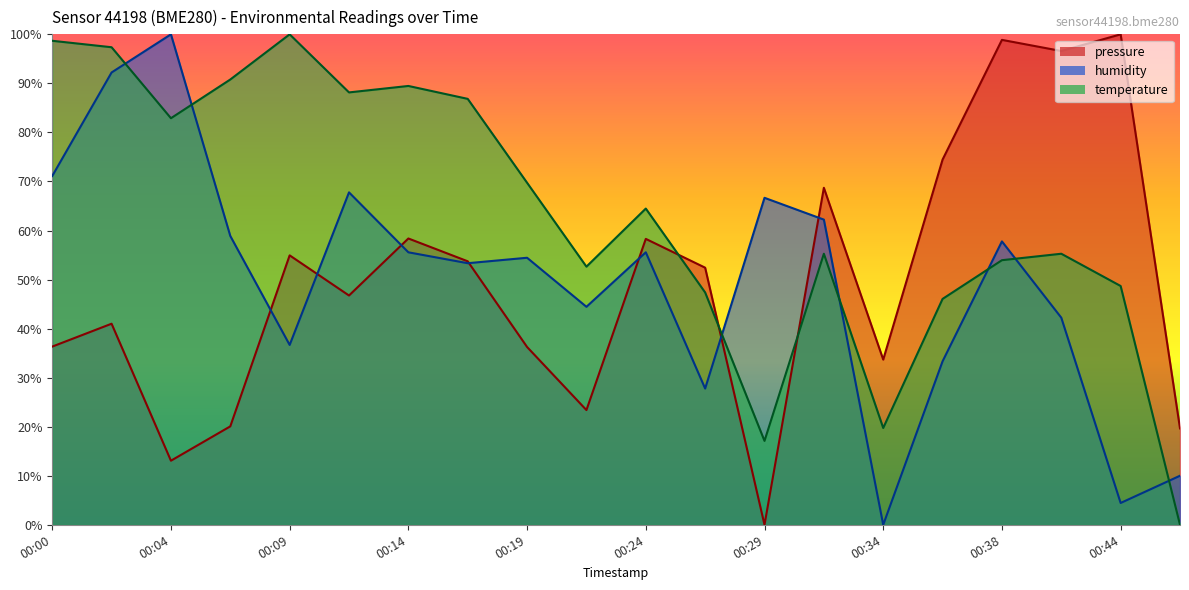

What is the greatest value displayed?

100.0